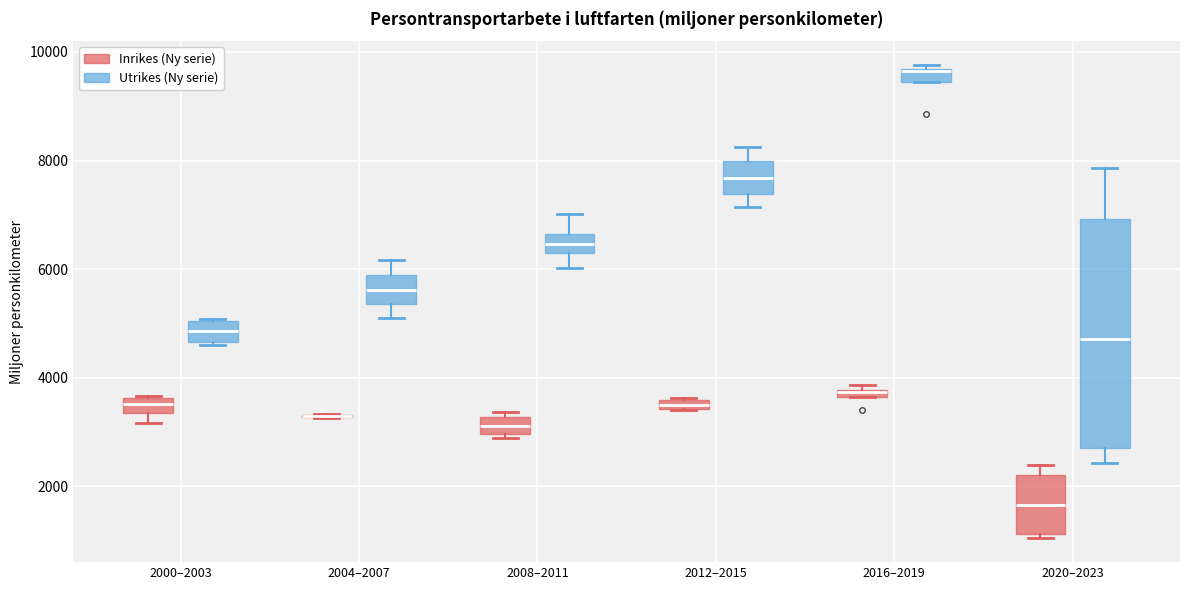

Which box is the tallest, from its lower edge to its upper edge?

2020–2023 (Utrikes (Ny serie))